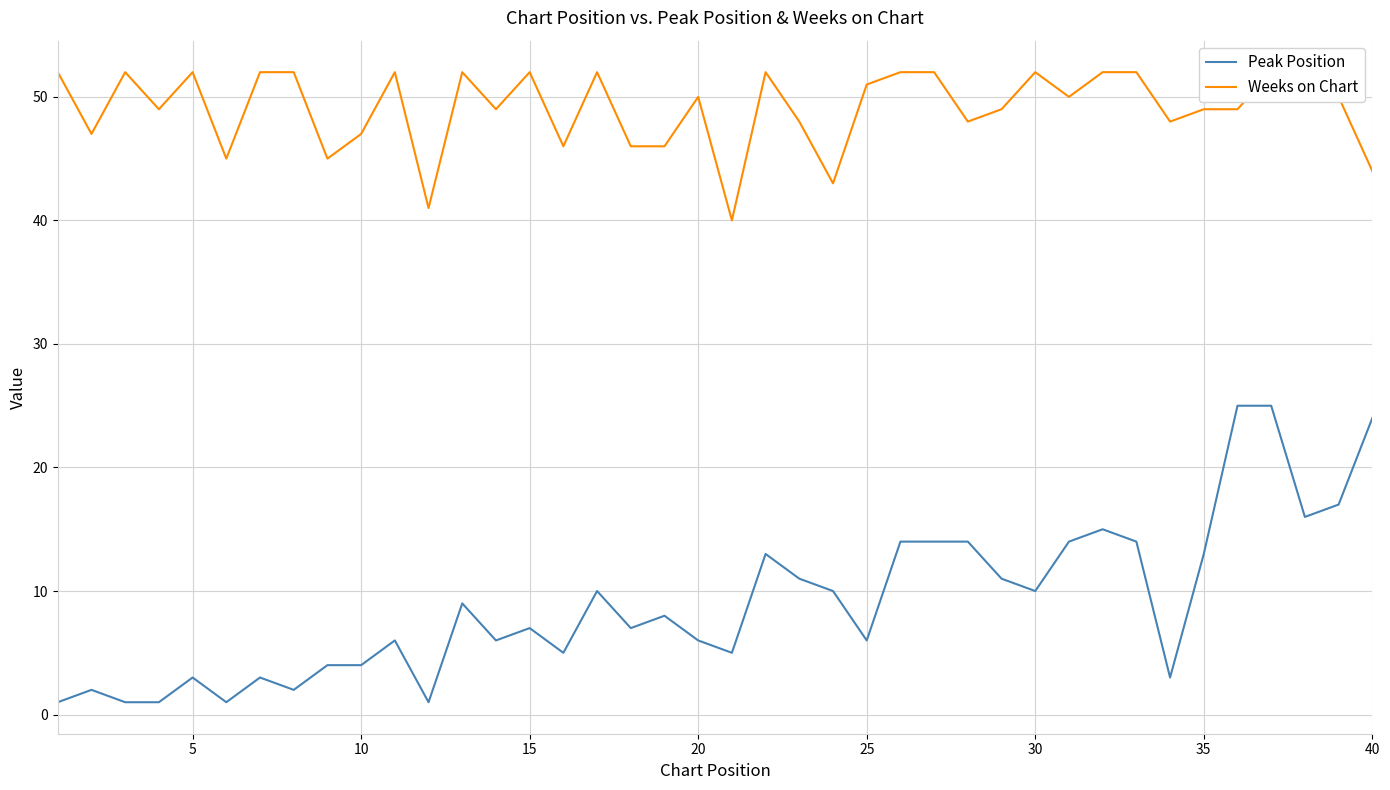

What is the greatest value displayed?

52